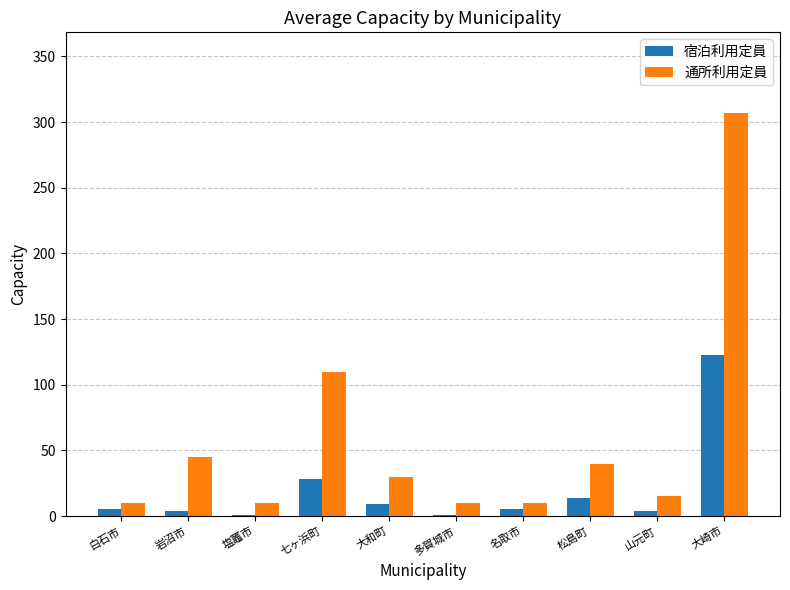

What is the difference between the 宿泊利用定員 values at 大和町 and 多賀城市?

8